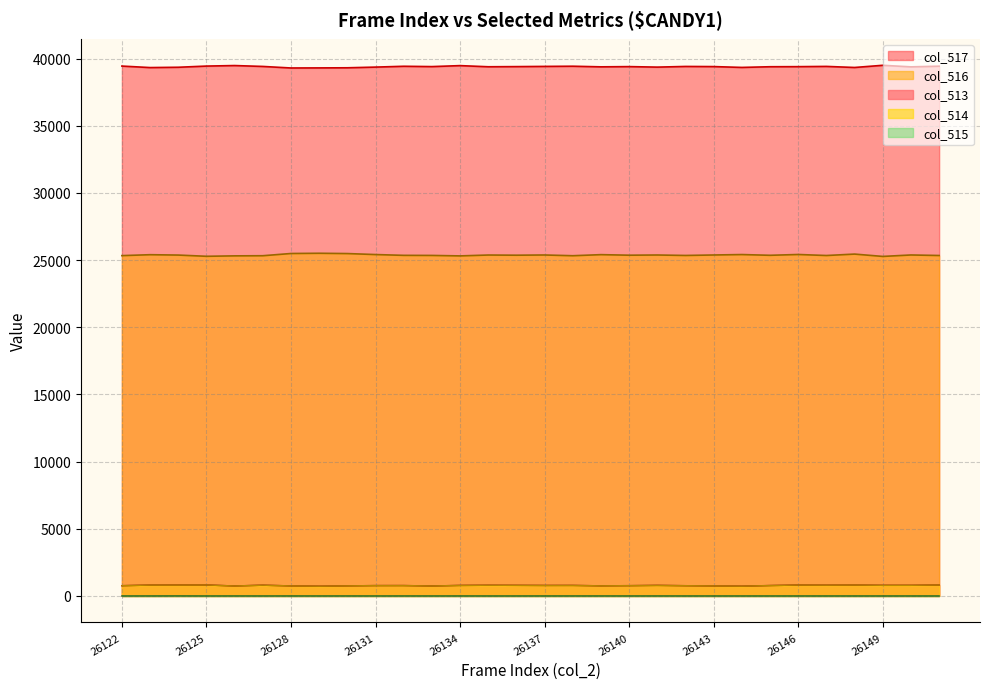

True or false: col_514 and col_513 cross at least once.

False